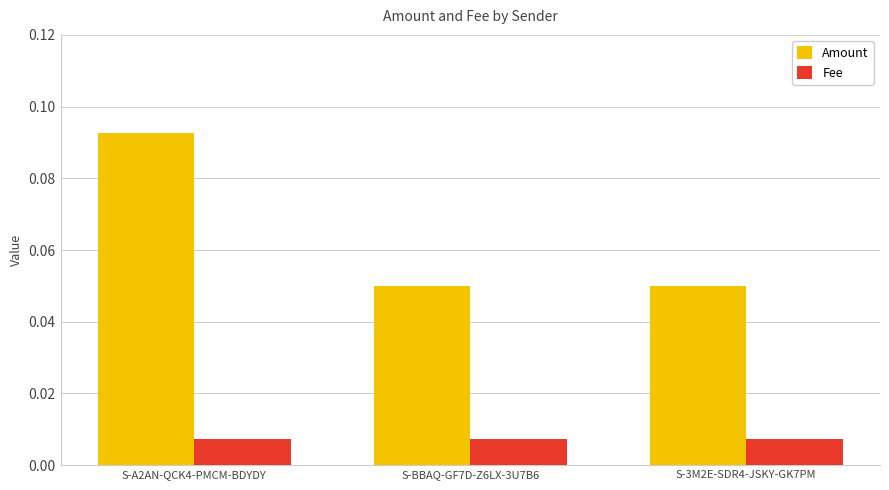

Which label corresponds to the largest value in the chart?

S-A2AN-QCK4-PMCM-BDYDY